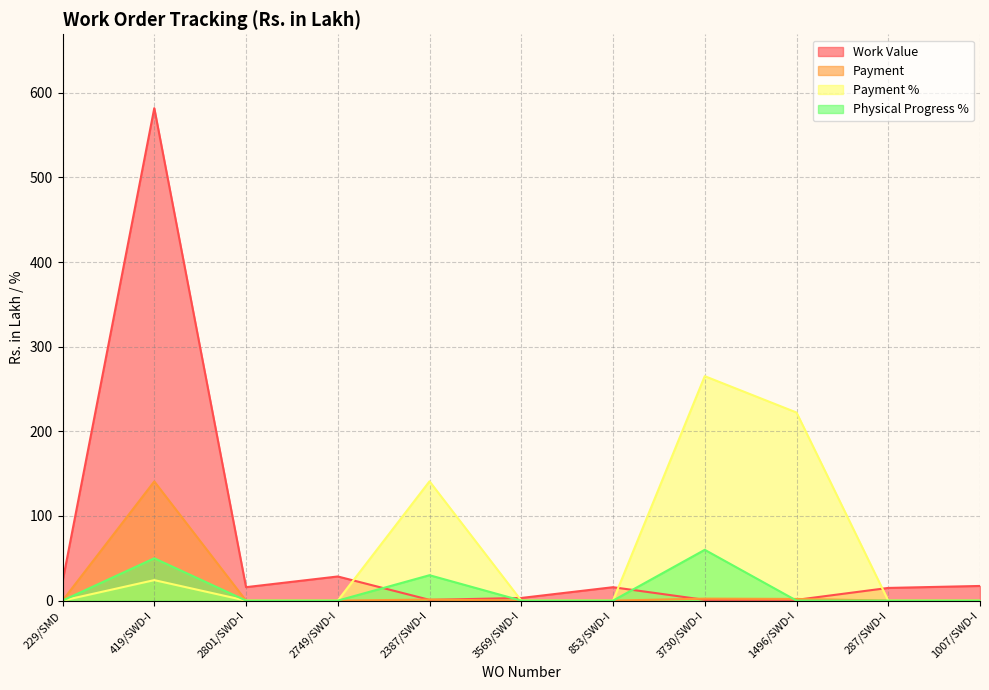

True or false: Payment has a value of 0.0 at 2749/SWD-I.

True